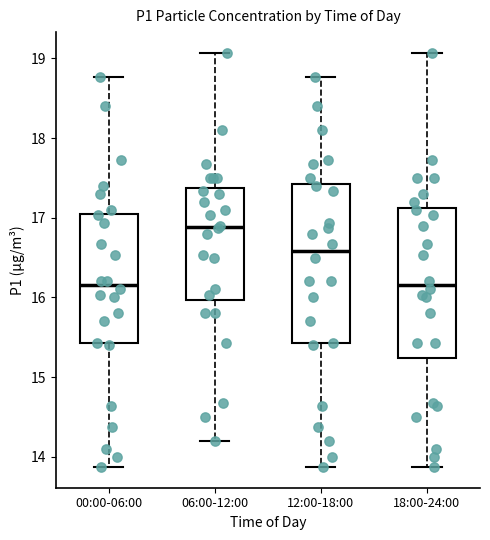

Which box is the tallest, from its lower edge to its upper edge?

12:00-18:00